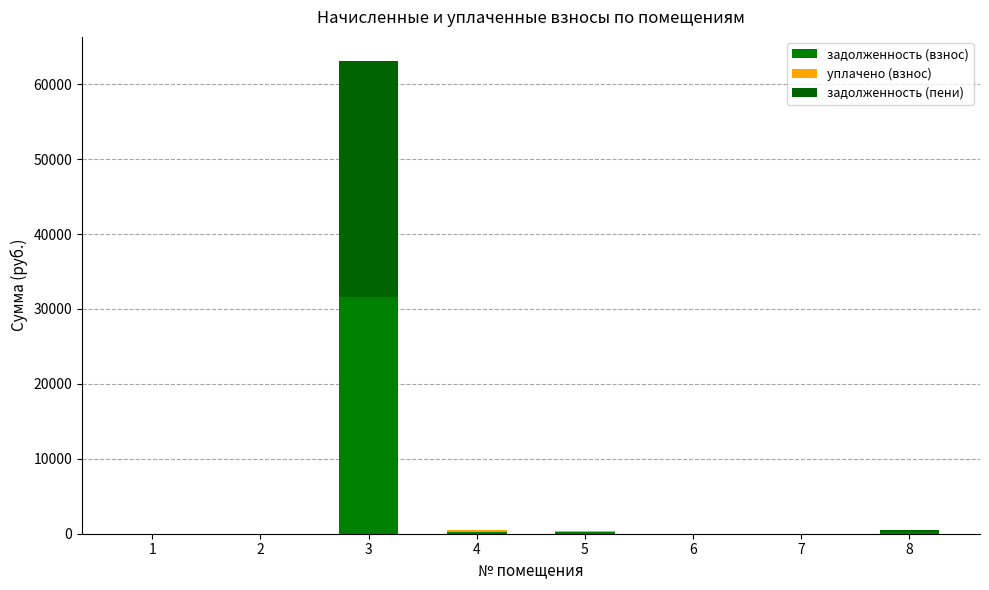

What is the difference between the second highest and minimum values in the задолженность (взнос) series?

268.9